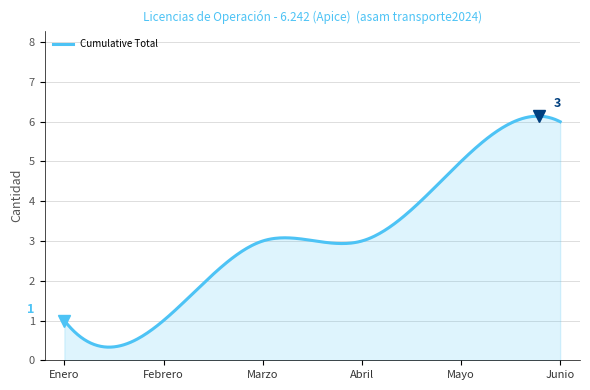

What is the maximum value shown in the chart?

6.1